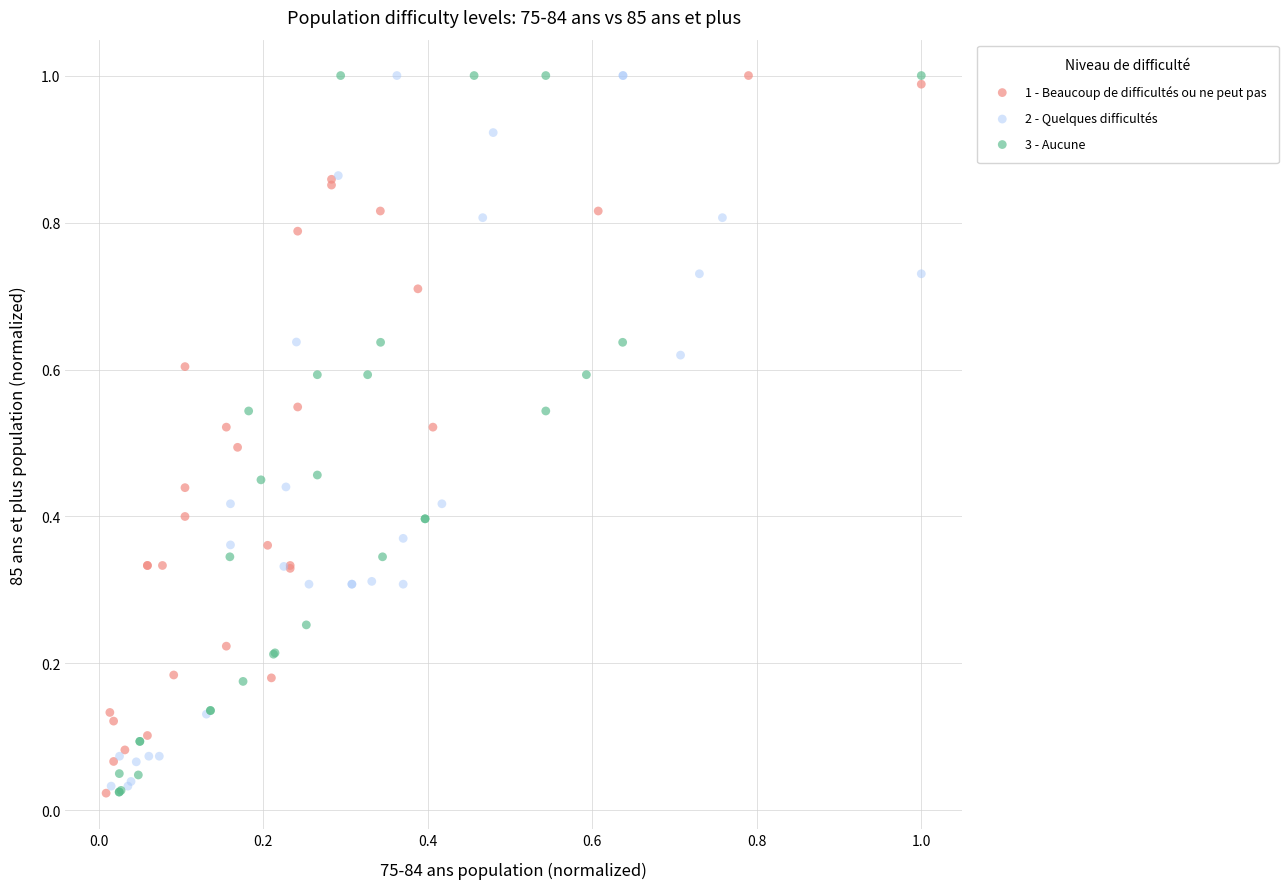

What are all the series names shown in the legend?

1 - Beaucoup de difficultés ou ne peut pas, 2 - Quelques difficultés, 3 - Aucune